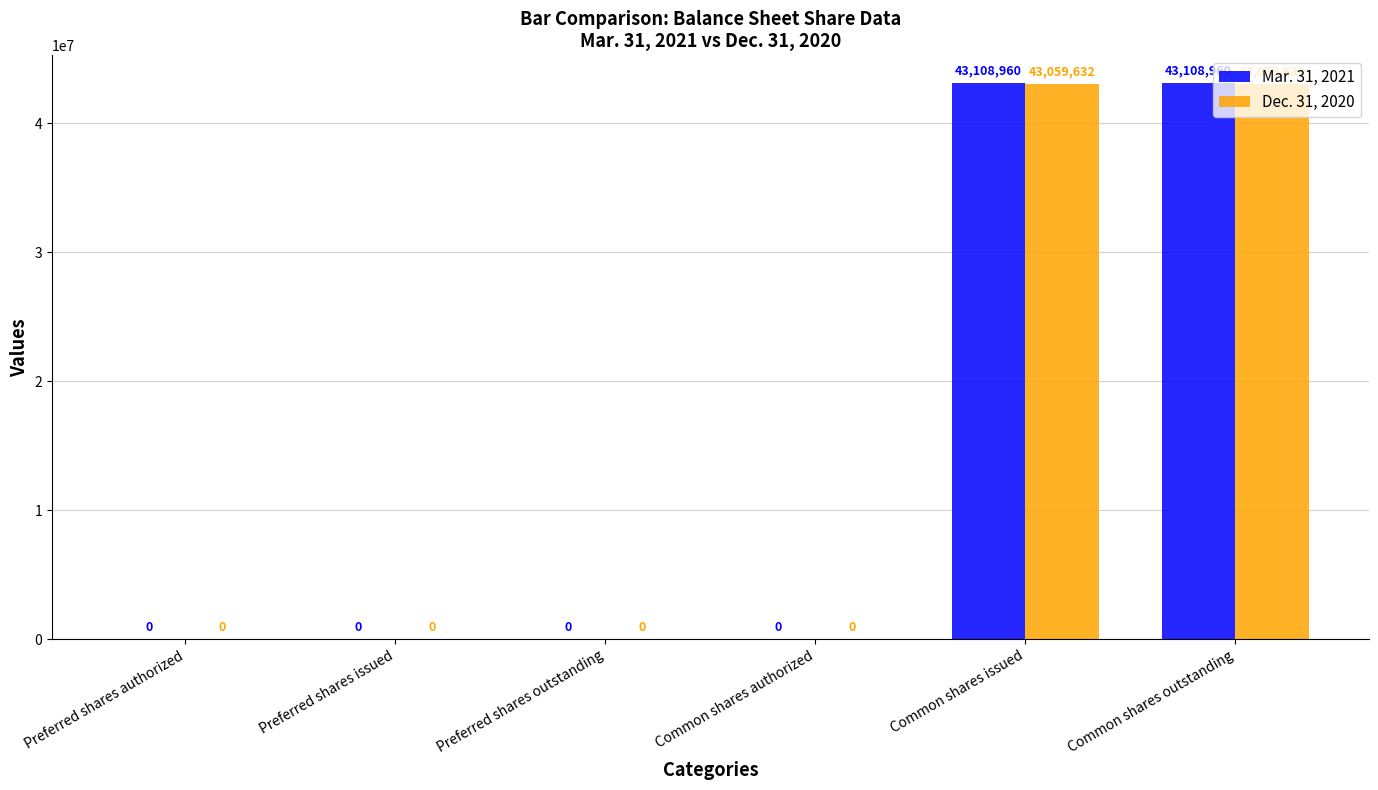

Which series has the largest total across all categories?

Mar. 31, 2021